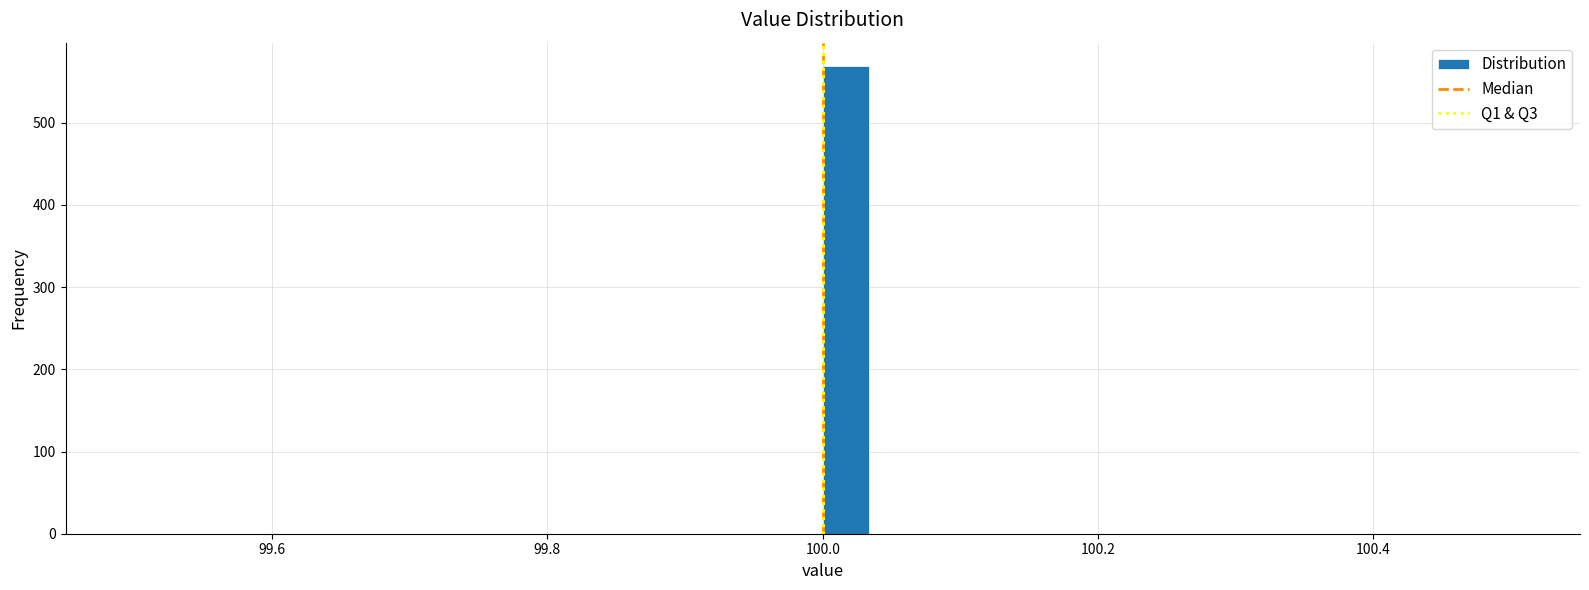

Read against the x-axis, roughly where is the centre of the tallest bar?

100.02